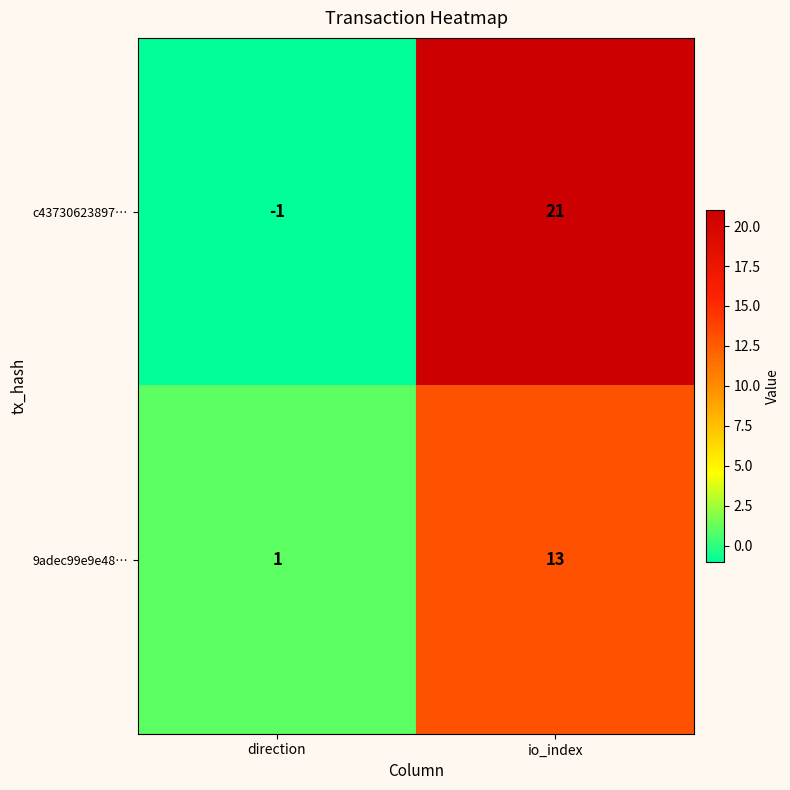

What is the average value of the c43730623897… series?

10